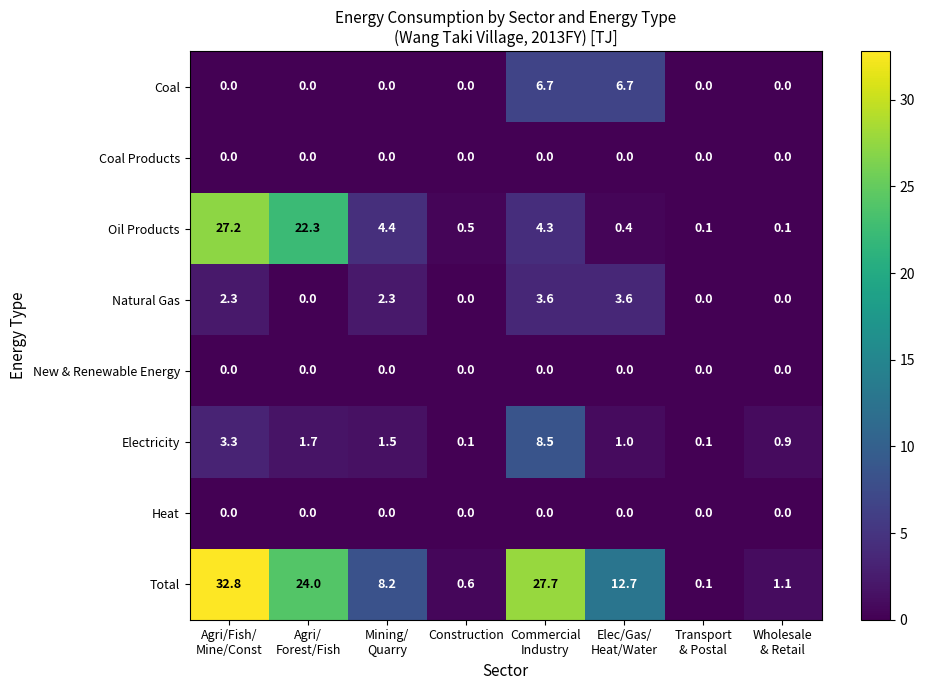

What is the difference between the maximum and minimum values in the Natural Gas series?

3.6